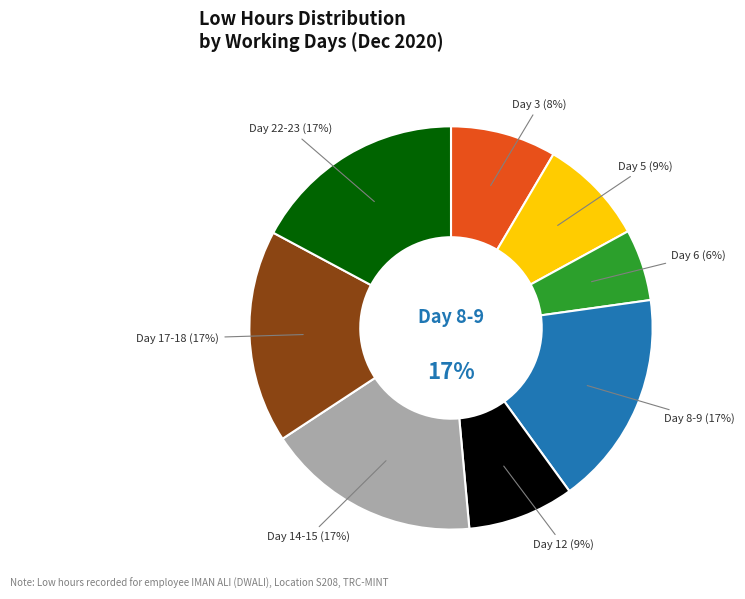

To the nearest percent, what percentage of the pie is Day 6?

6%